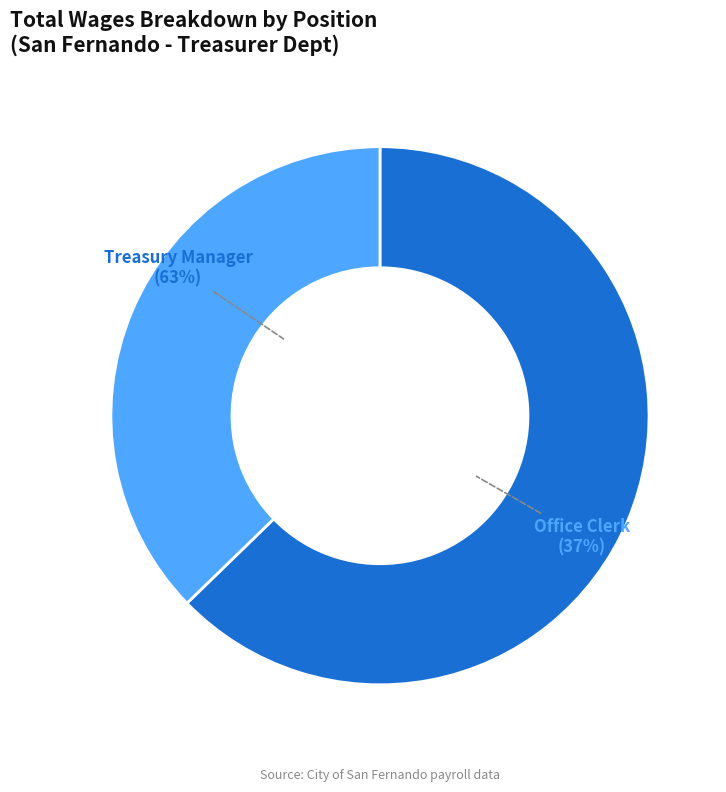

How many slices are in this pie chart?

2